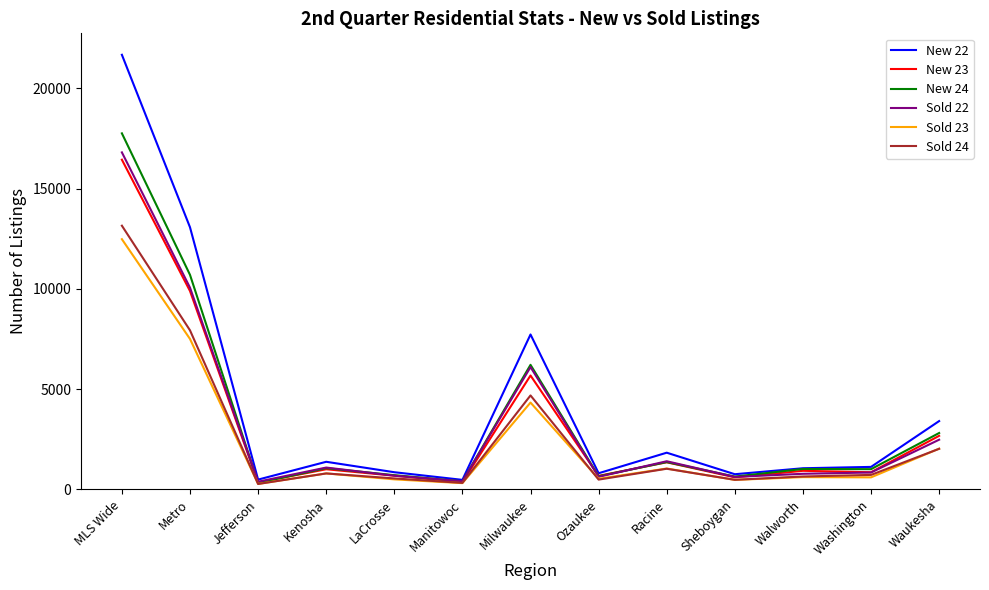

What is the difference between the highest and lowest values at Racine?

800